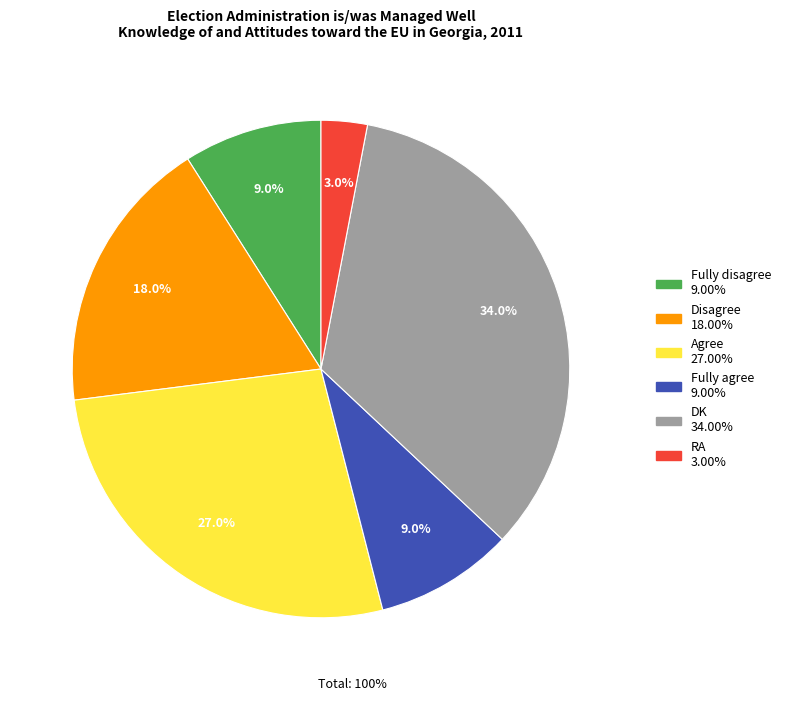

Which category has the smallest portion of the pie?

RA